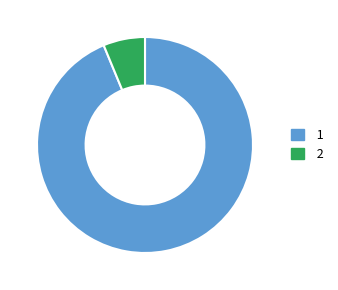

Does any single category account for the majority?

Yes